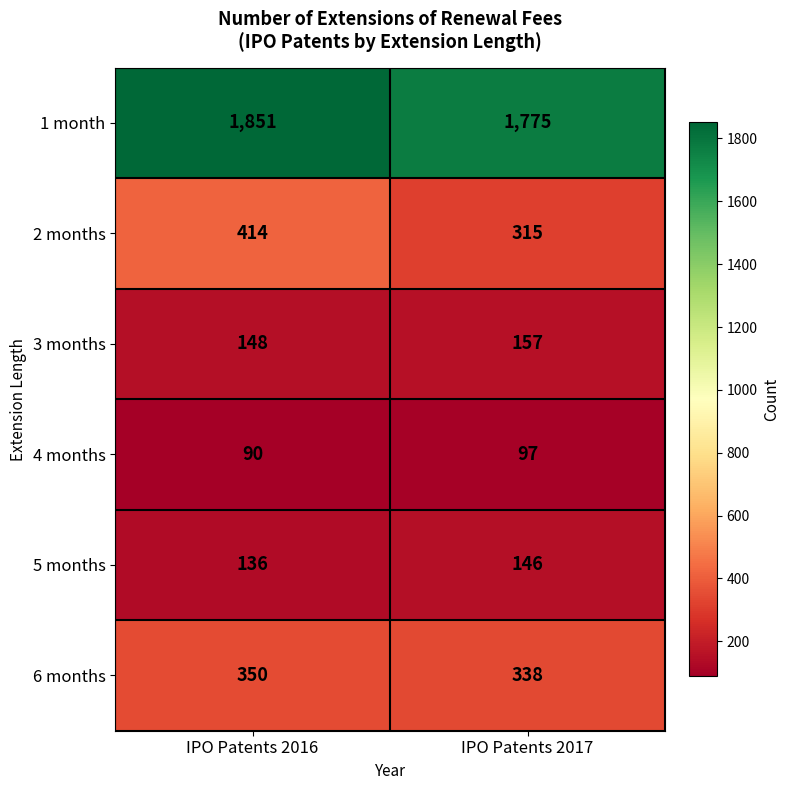

What is the sum of all 4 months values?

187